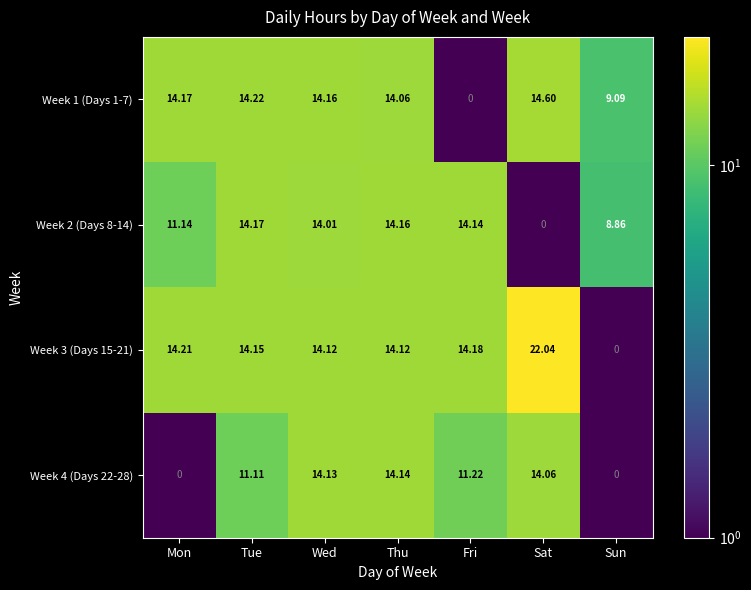

Rank the categories by Week 1 (Days 1-7) value from highest to lowest.

Sat, Tue, Mon, Wed, Thu, Sun, Fri